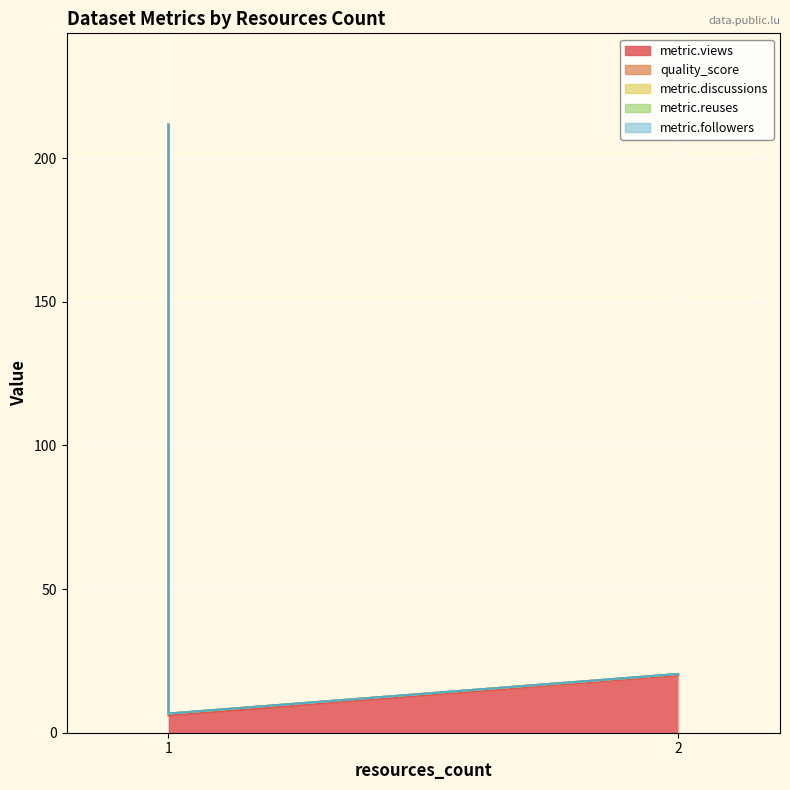

What is the sum of all metric.views values?

237.0